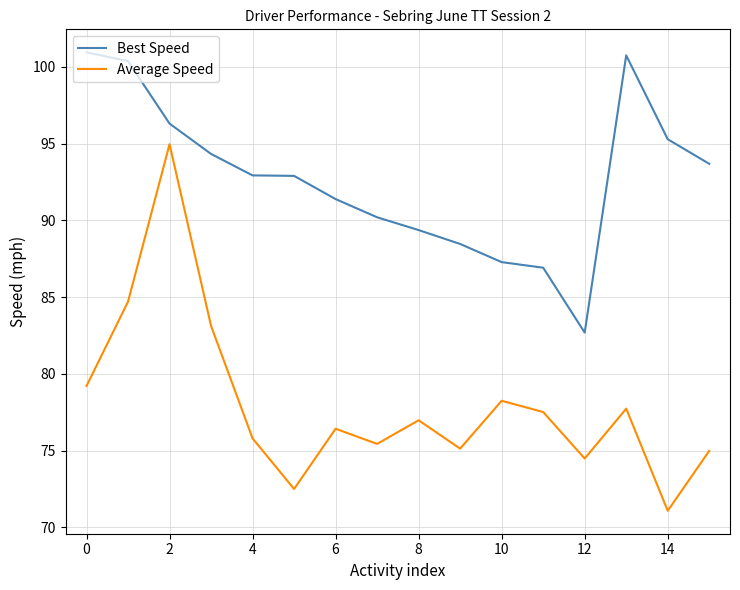

Rank the series by their maximum value, from highest to lowest.

Best Speed, Average Speed